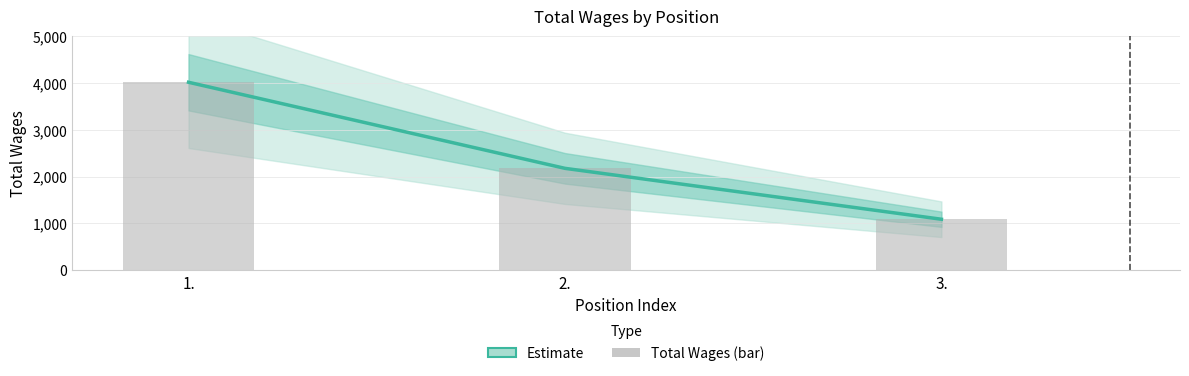

What is the label of the 1st bar from the right?

3.